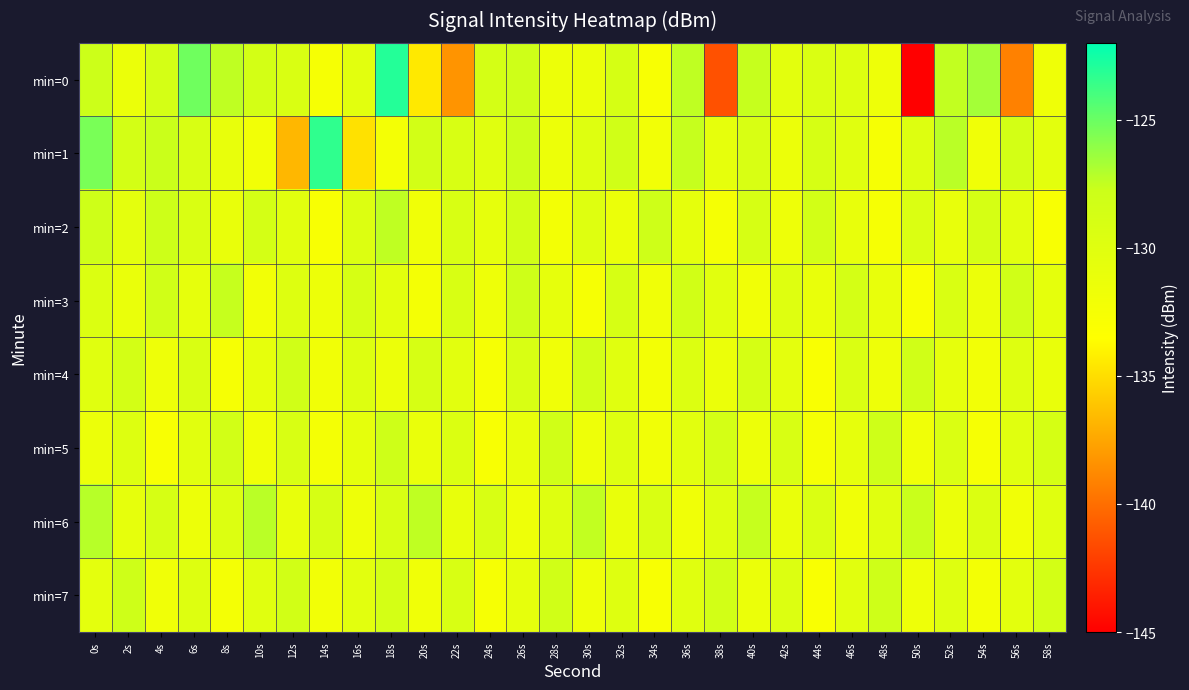

Which label corresponds to the largest value in the chart?

18s